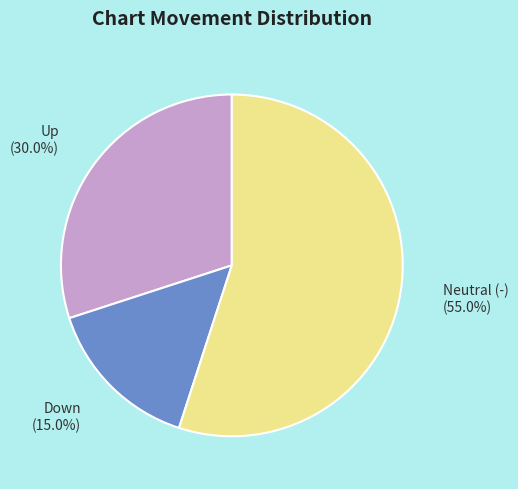

Is there a majority slice in this chart?

Yes